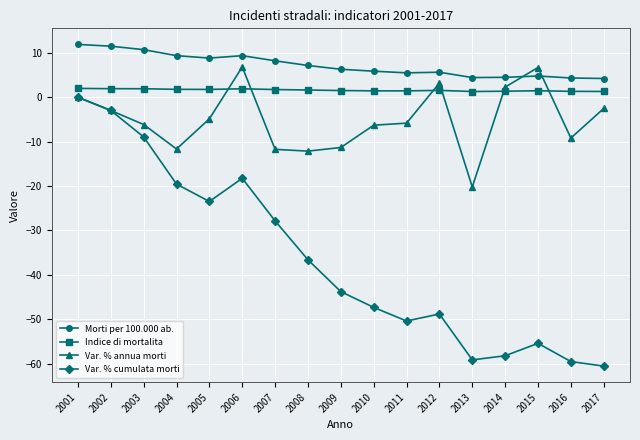

Count the number of categories in the chart.

17